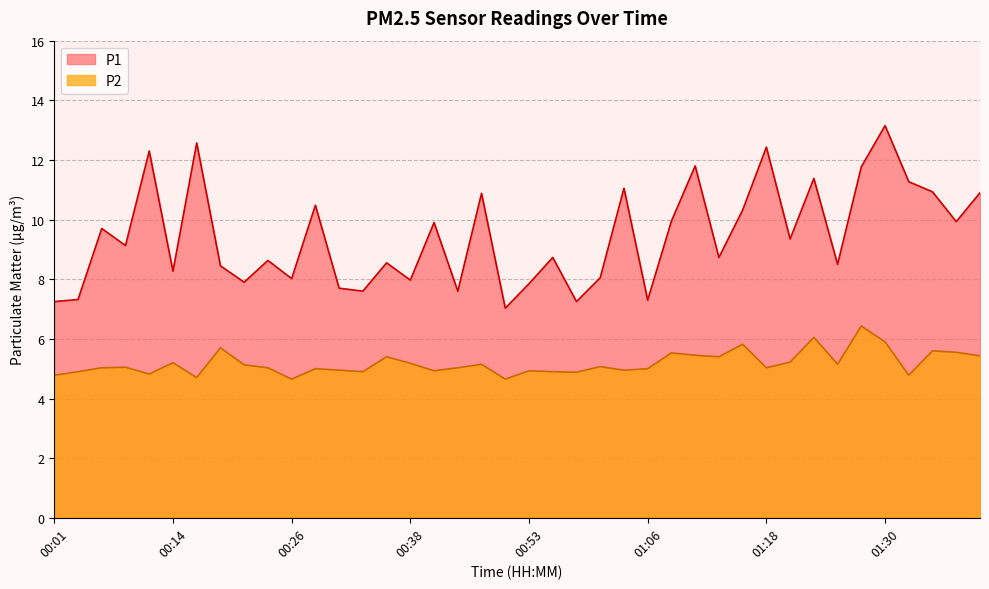

Reading right to left, extract all data points from this chart.

P1: 10.9	9.9	10.9	11.3	13.2	11.8	8.5	11.4	9.3	12.4	10.3	8.7	11.8	9.9	7.3	11.1	8.1	7.2	8.7	7.8	7.0	10.9	7.6	9.9	8.0	8.6	7.6	7.7	10.5	8.0	8.6	7.9	8.4	12.6	8.3	12.3	9.1	9.7	7.3	7.2
P2: 5.4	5.5	5.6	4.8	5.9	6.4	5.2	6.0	5.2	5.0	5.8	5.4	5.5	5.5	5.0	5.0	5.1	4.9	4.9	4.9	4.7	5.2	5.0	4.9	5.2	5.4	4.9	5.0	5.0	4.7	5.0	5.1	5.7	4.7	5.2	4.8	5.0	5.0	4.9	4.8